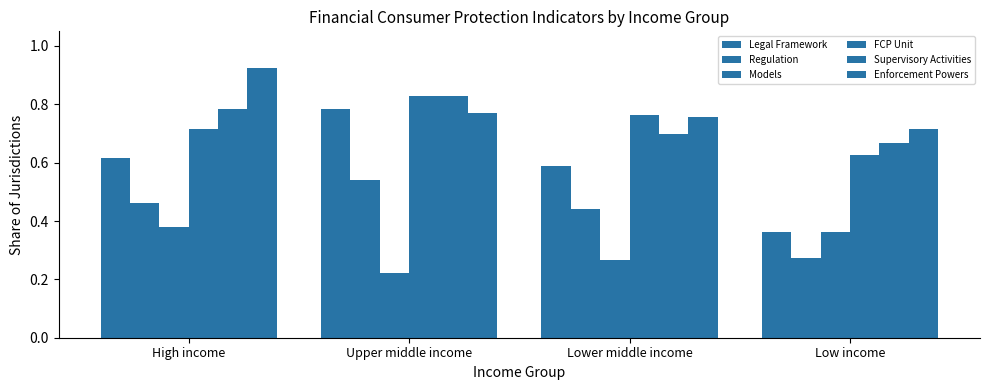

How many categories are shown in the chart?

4